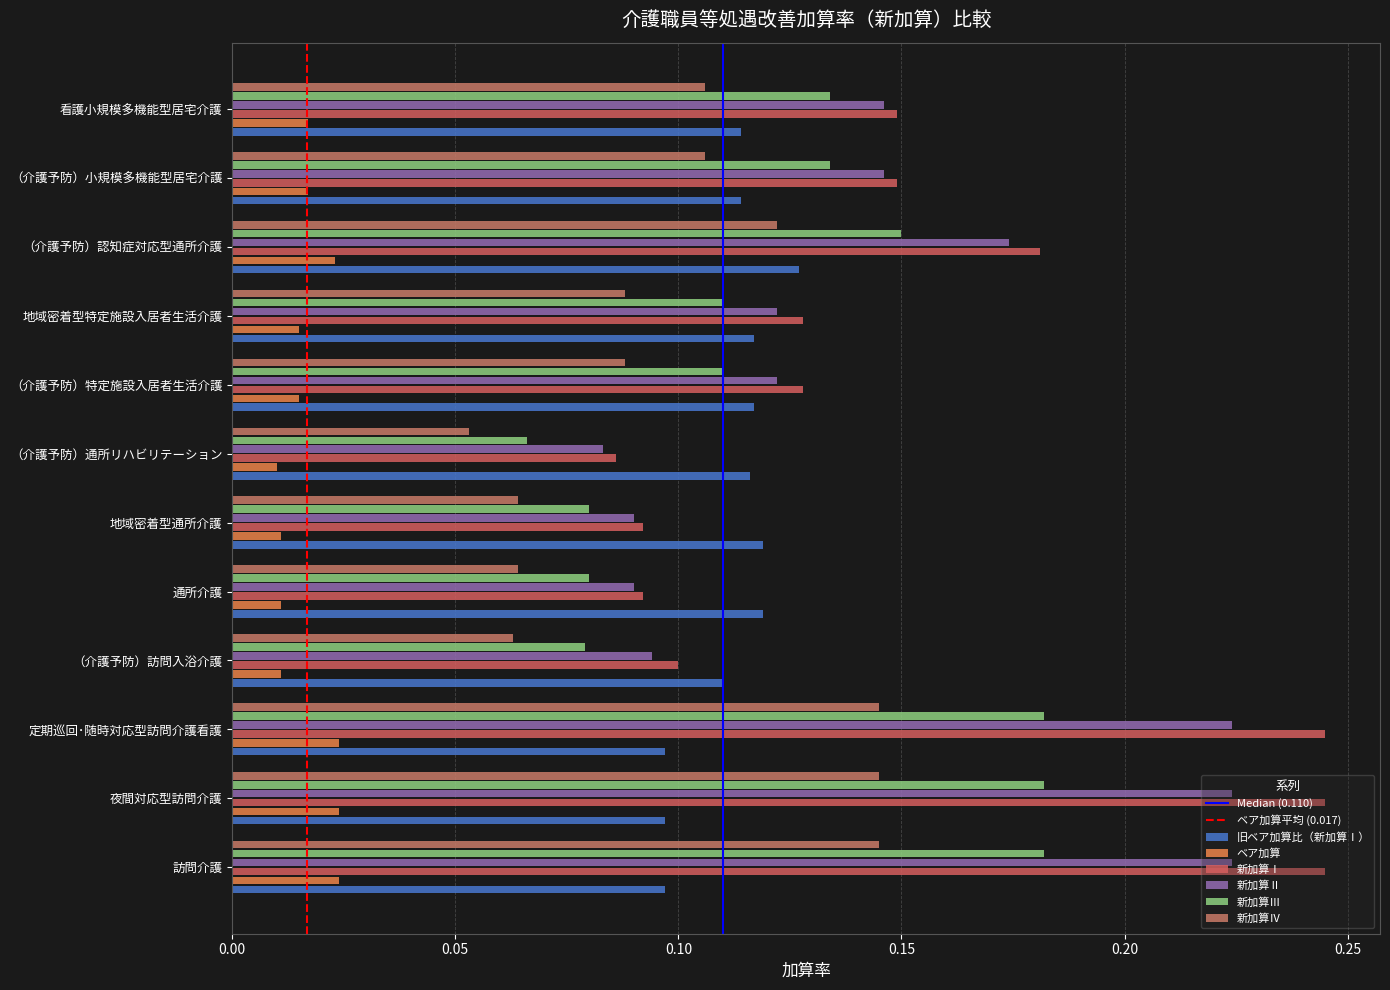

At which label does 新加算Ⅰ reach its minimum?

（介護予防）通所リハビリテーション